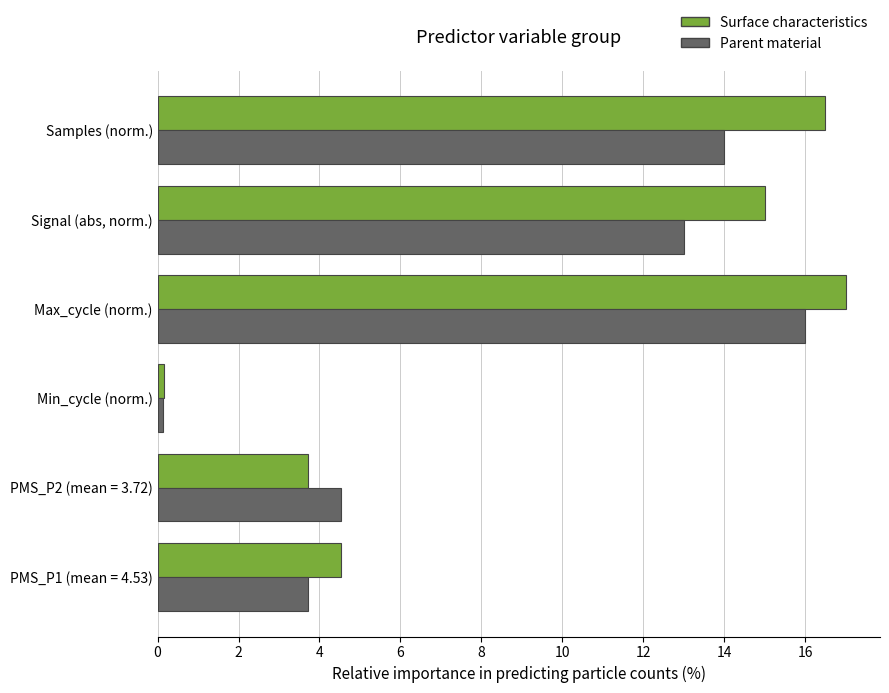

Between Max_cycle (norm.) and Samples (norm.), which series saw the biggest shift?

Parent material